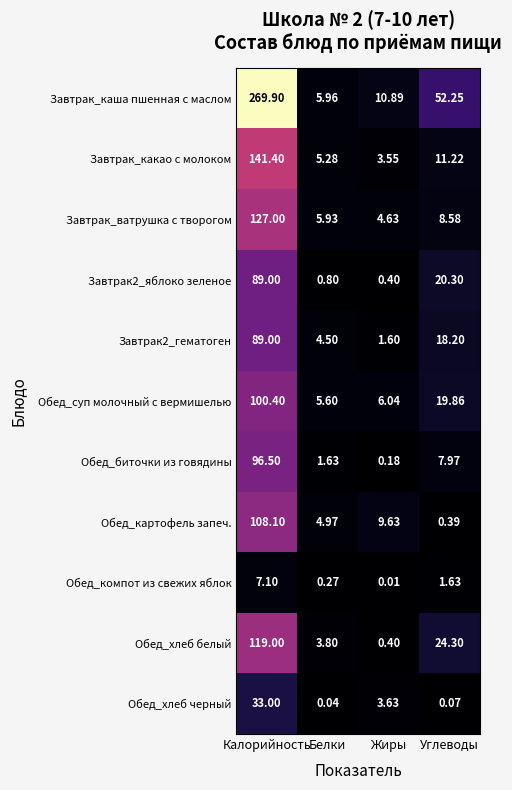

Is the value of Обед_хлеб черный at Углеводы greater than the value of Обед_картофель запеч. at Белки?

No